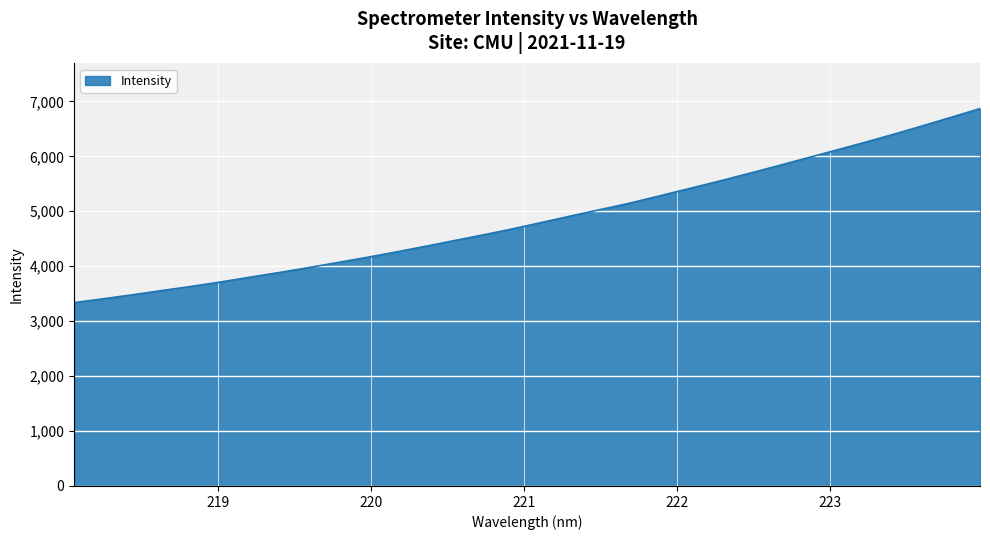

What is the difference between the maximum and minimum values?

3531.6